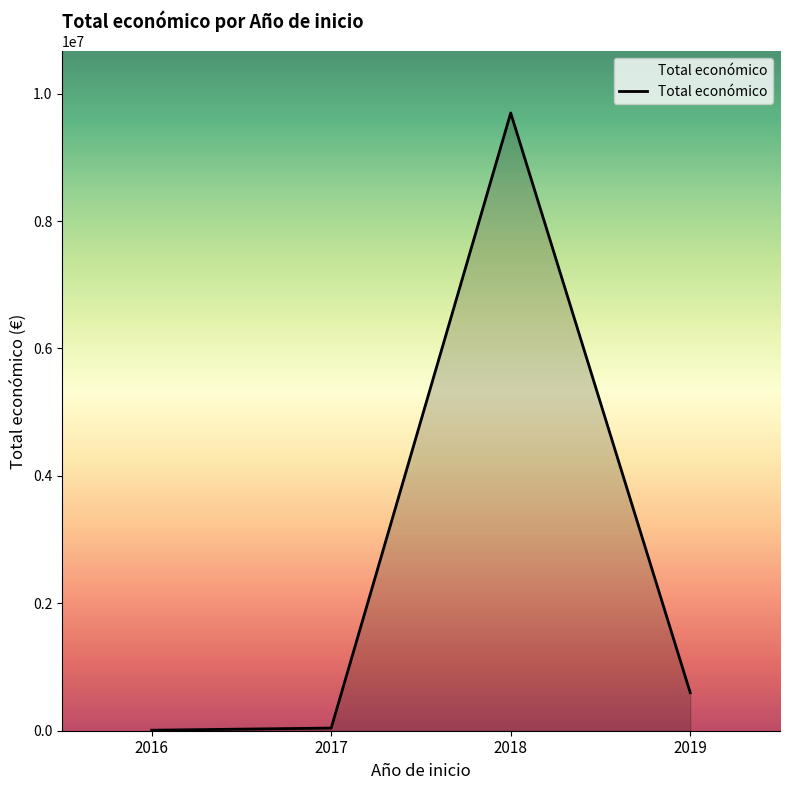

The chart shows a value of 5037059 at 2018. True or false?

False